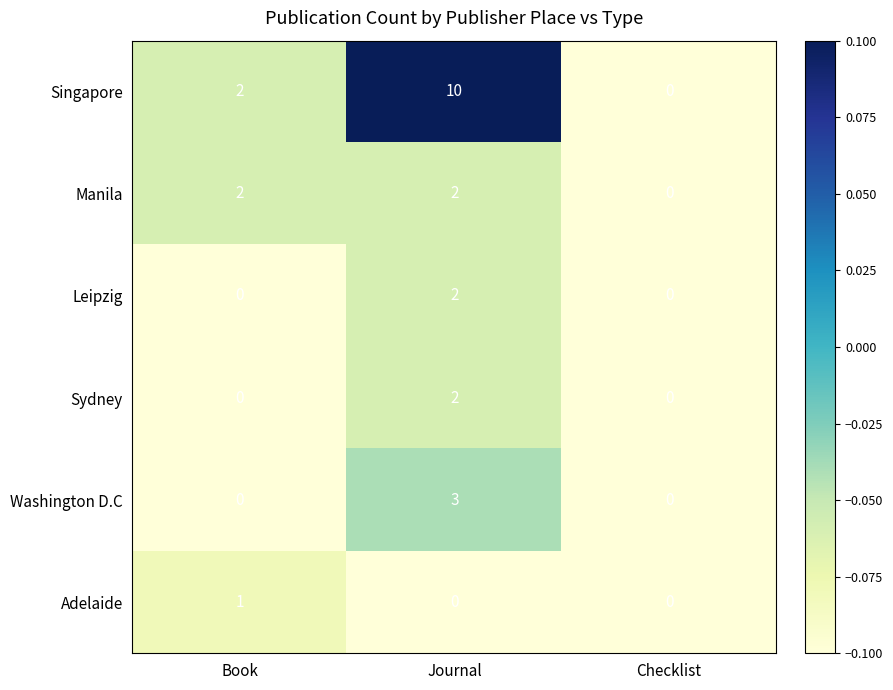

Which series changed the most between Book and Journal?

Singapore